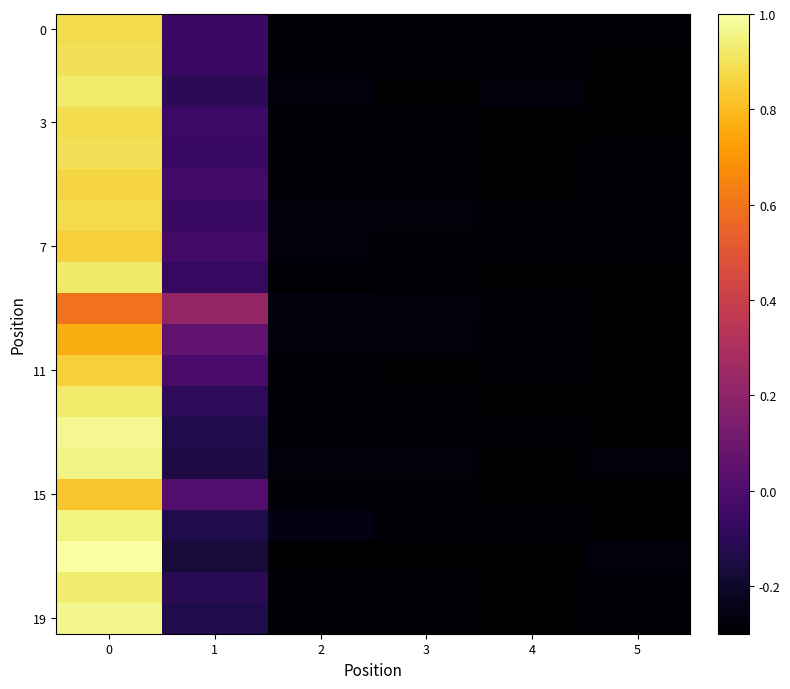

What is the total value across all series at 2?

-5.6